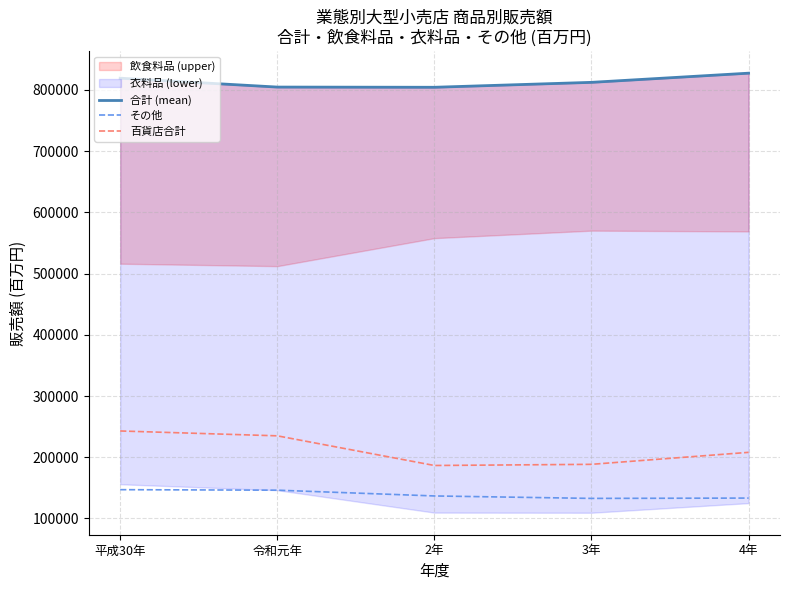

Is the value of 合計 (mean) at 平成30年 greater than the value of 百貨店合計 at 令和元年?

Yes